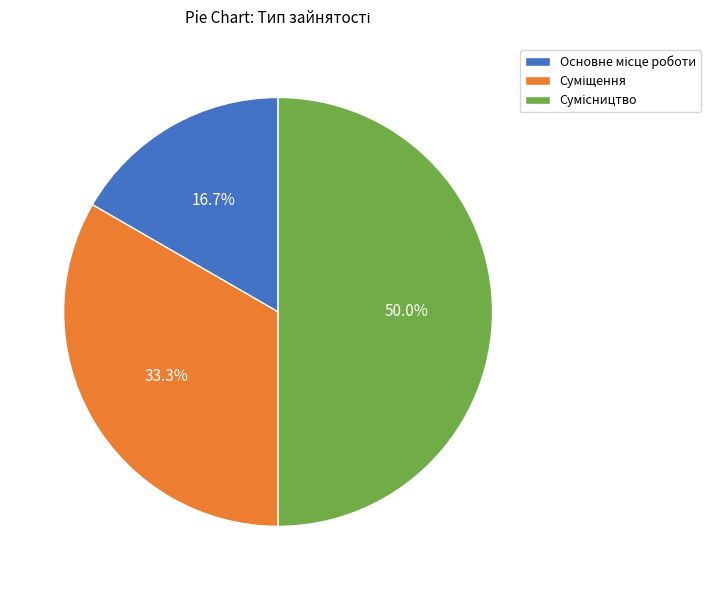

Is it true that Суміщення is 25% of the pie?

False